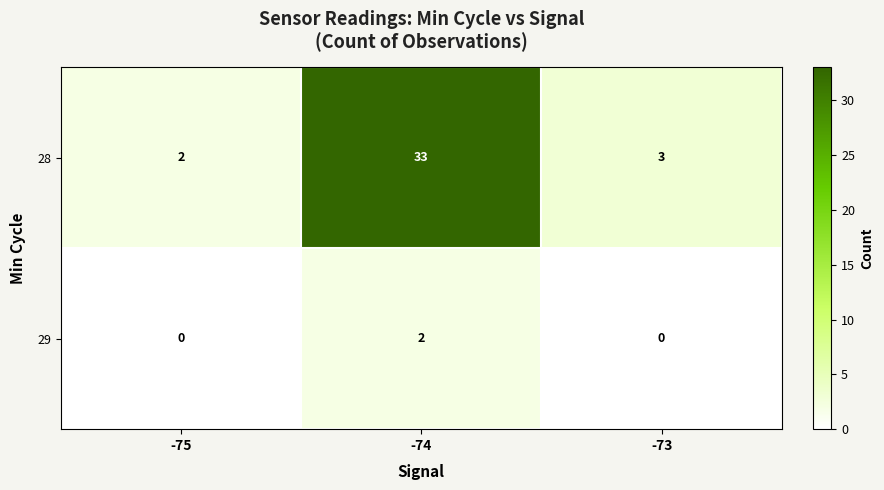

Reading left to right, extract all data points from this chart.

28: 2	33	3
29: 0	2	0